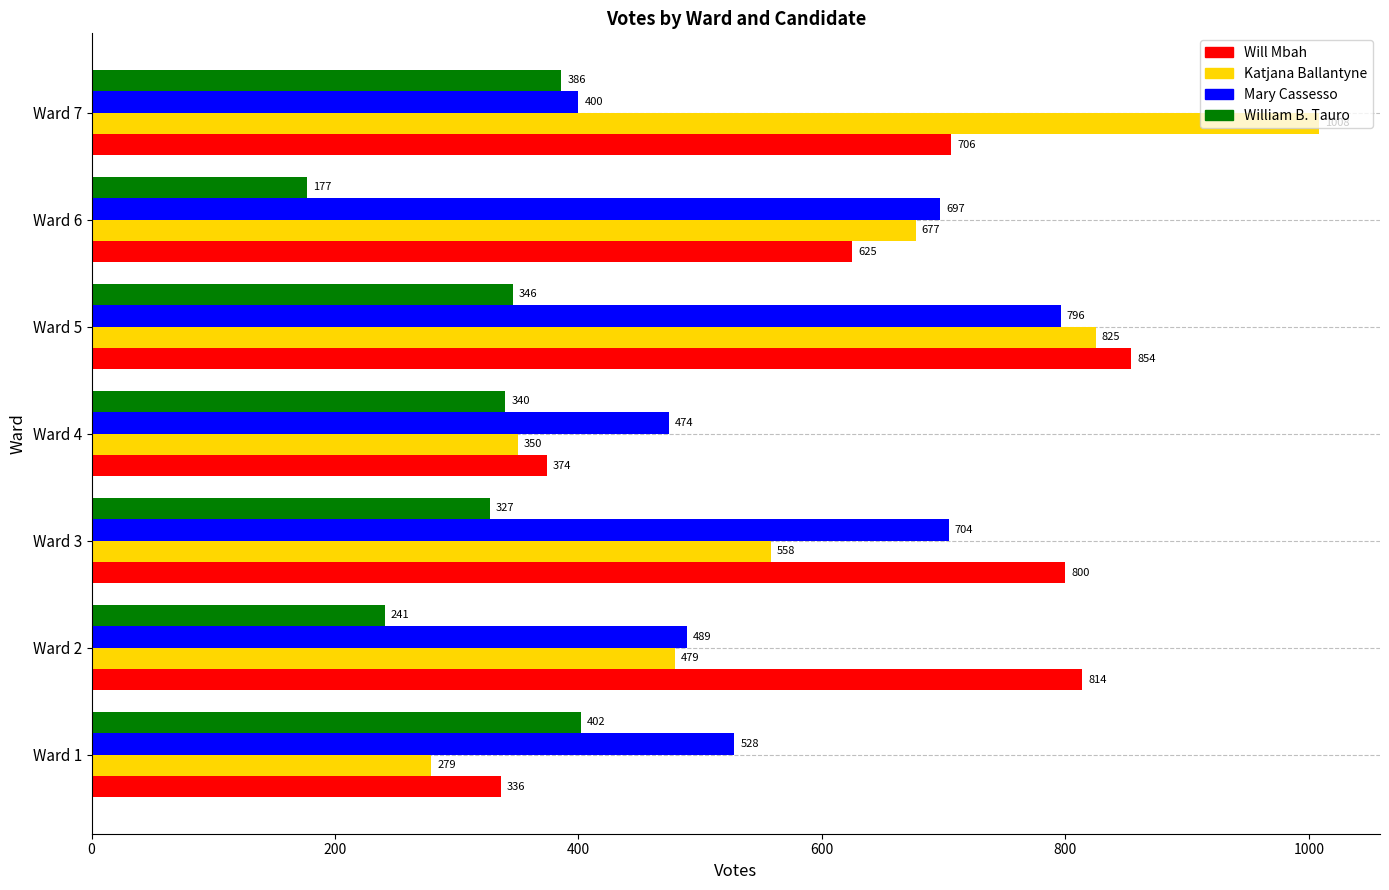

What is the sum of all Will Mbah values?

4509